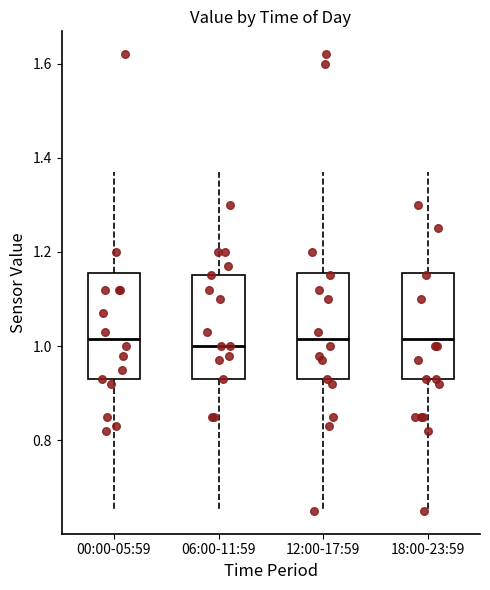

Reading left to right, read every box against the y-axis: the position of its median line, the range the box covers, and the ends of its whiskers. The values are not printed on the chart, so give them approximately, as read against the axis.

00:00-05:59: median 1.02, box 0.94 to 1.16, whiskers 0.66 to 1.38
06:00-11:59: median 1.00, box 0.94 to 1.16, whiskers 0.66 to 1.38
12:00-17:59: median 1.02, box 0.94 to 1.16, whiskers 0.66 to 1.38
18:00-23:59: median 1.02, box 0.94 to 1.16, whiskers 0.66 to 1.38